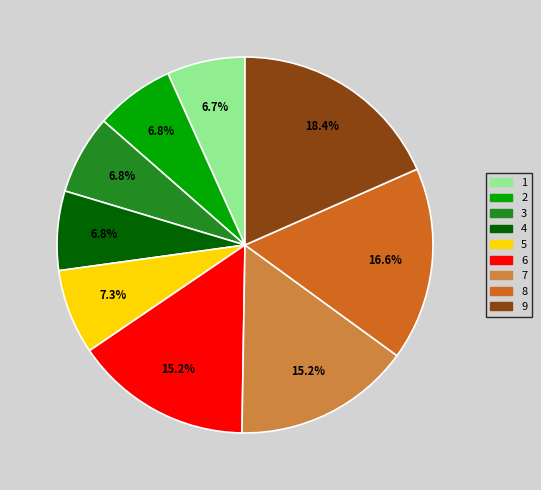

To the nearest percent, what portion does 5 represent?

7%